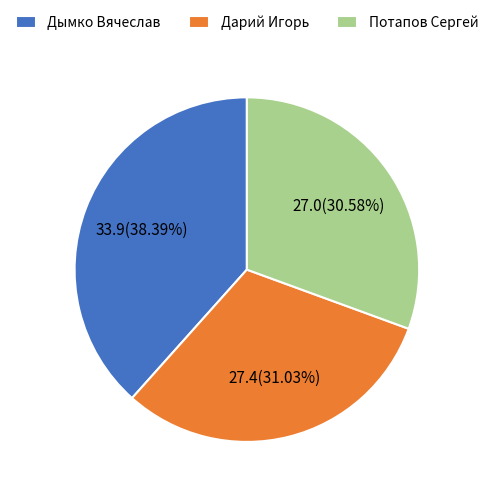

To the nearest percent, what portion does Дарий Игорь represent?

31%